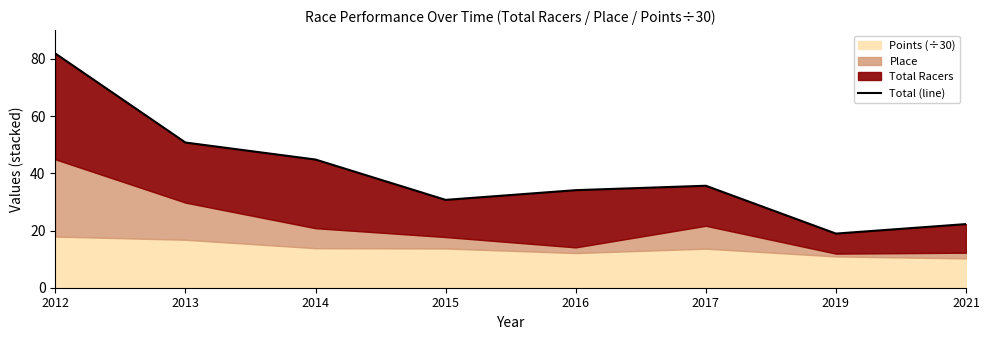

What is the greatest value displayed?

81.9